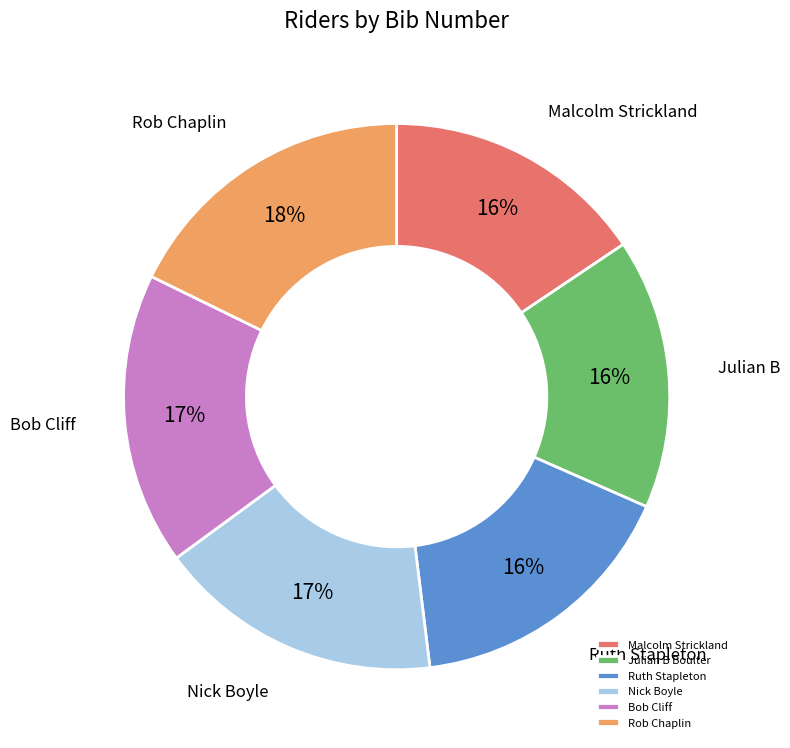

To the nearest percent, what portion does Julian B Boulter represent?

16%